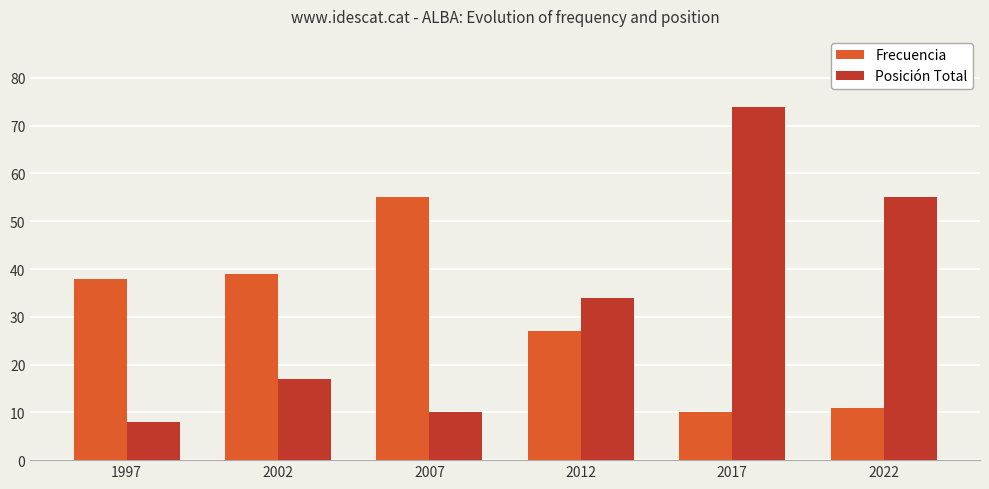

What is the difference between the Frecuencia values at 2007 and 2002?

16